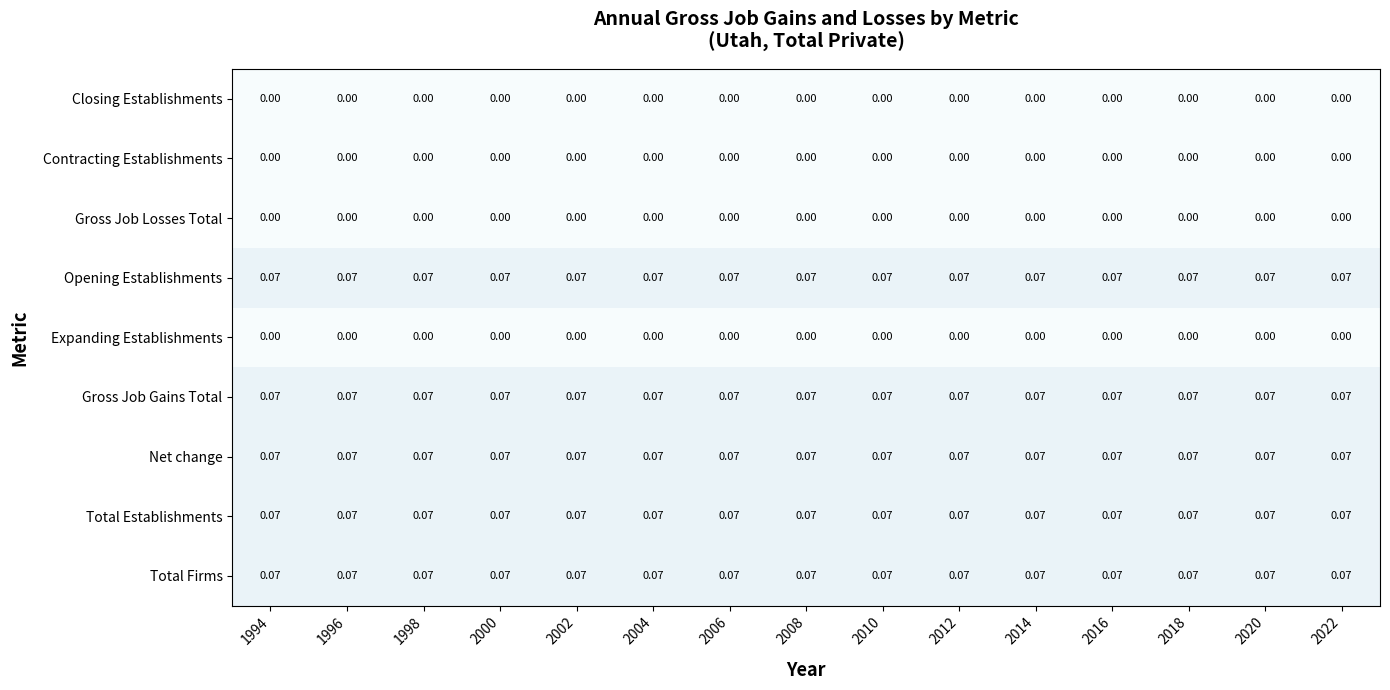

Is the value of Gross Job Losses Total at 2018 greater than the value of Opening Establishments at 1994?

No